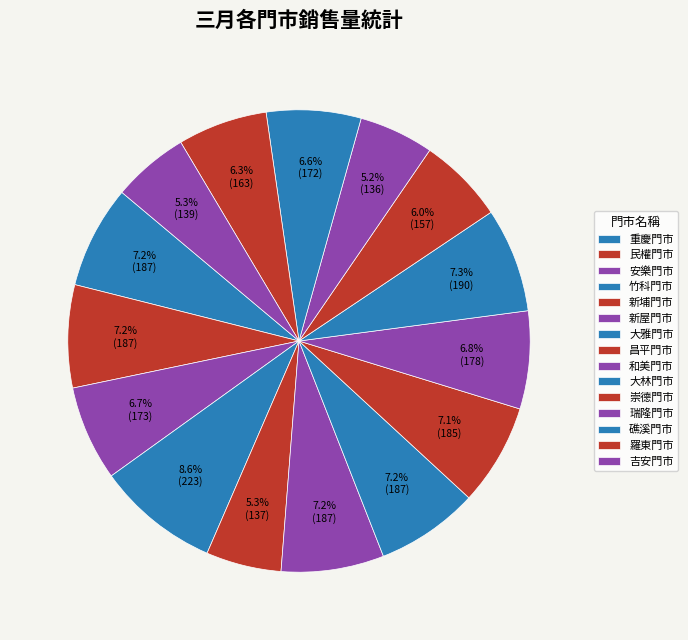

What percentage do 重慶門市 and 大林門市 together represent?

14.5%